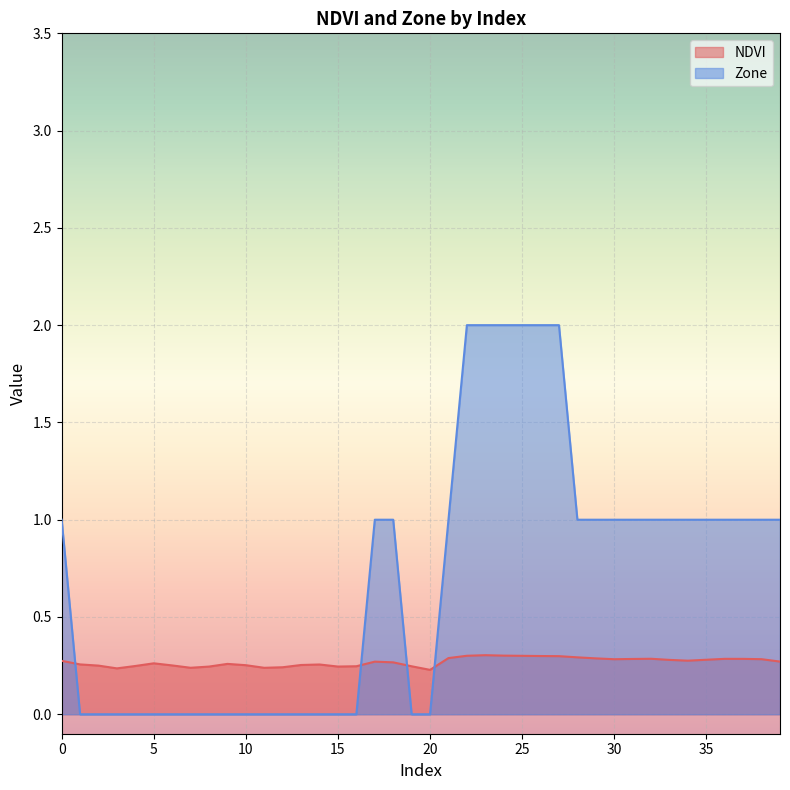

What is the sum of all Zone values?

28.0